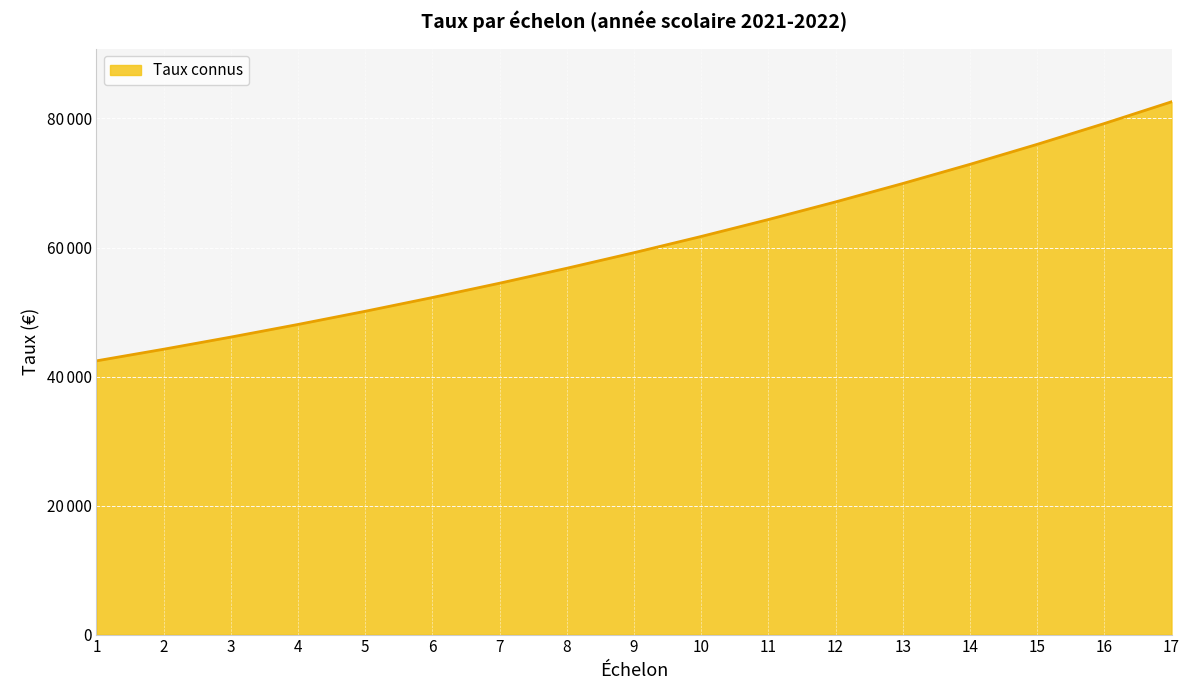

What is the average value?

60435